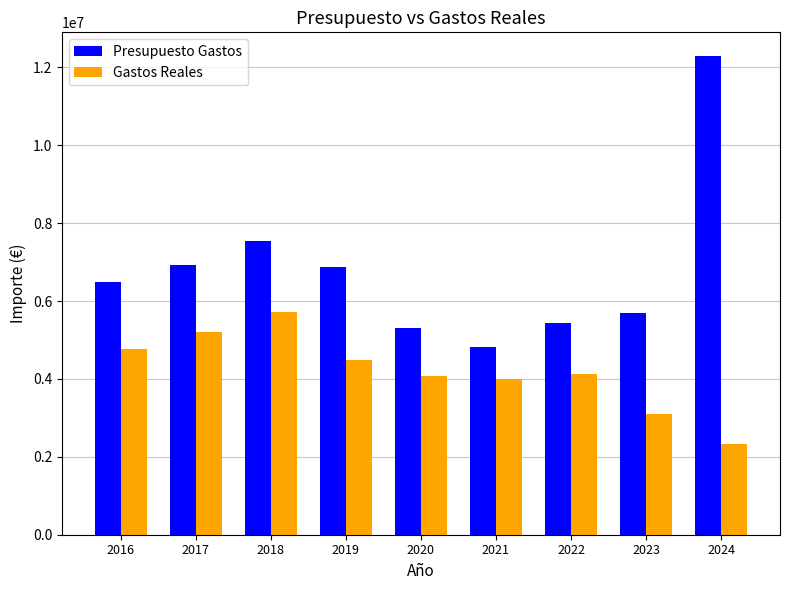

What is the value of the Presupuesto Gastos bar at the 4th from the left?

6881676.0